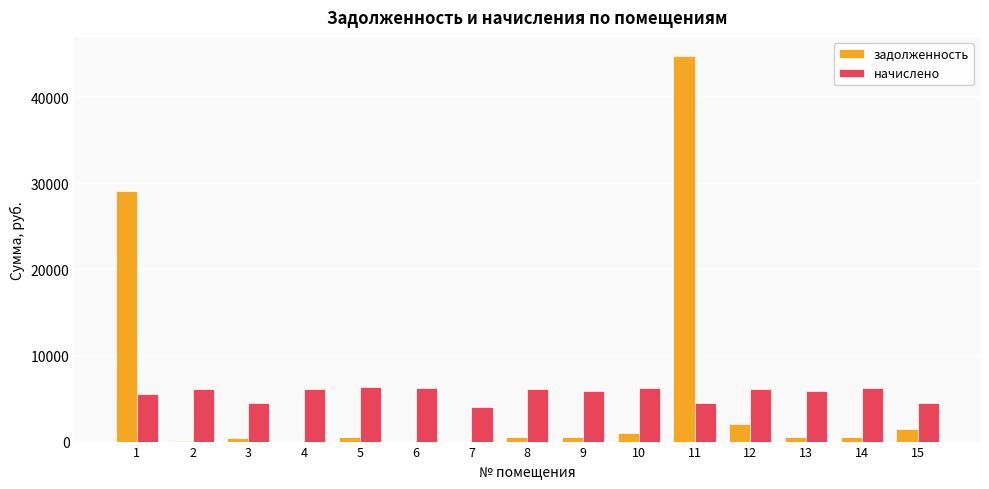

What is the maximum value for начислено?

6314.9